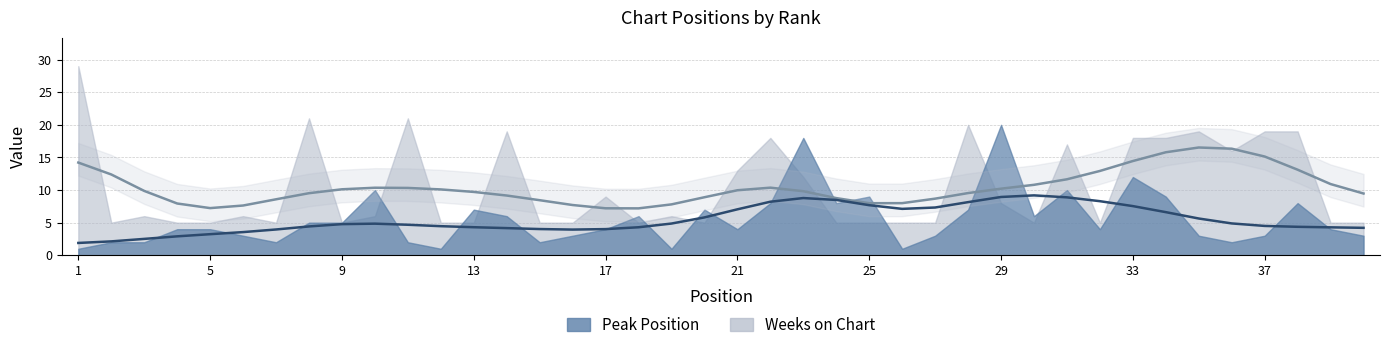

How many categories are shown in the chart?

40